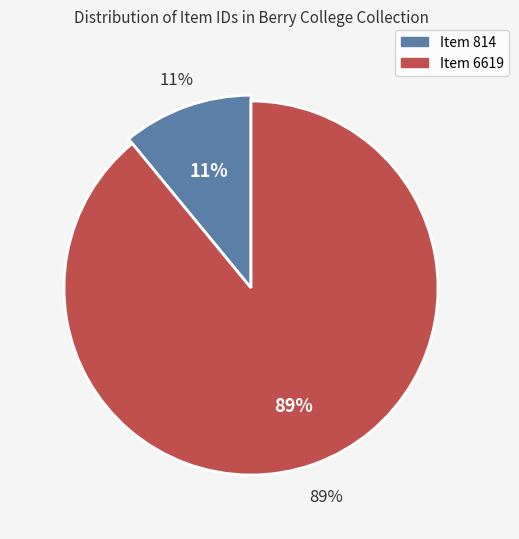

Rank the categories by value from lowest to highest.

Item 814, Item 6619